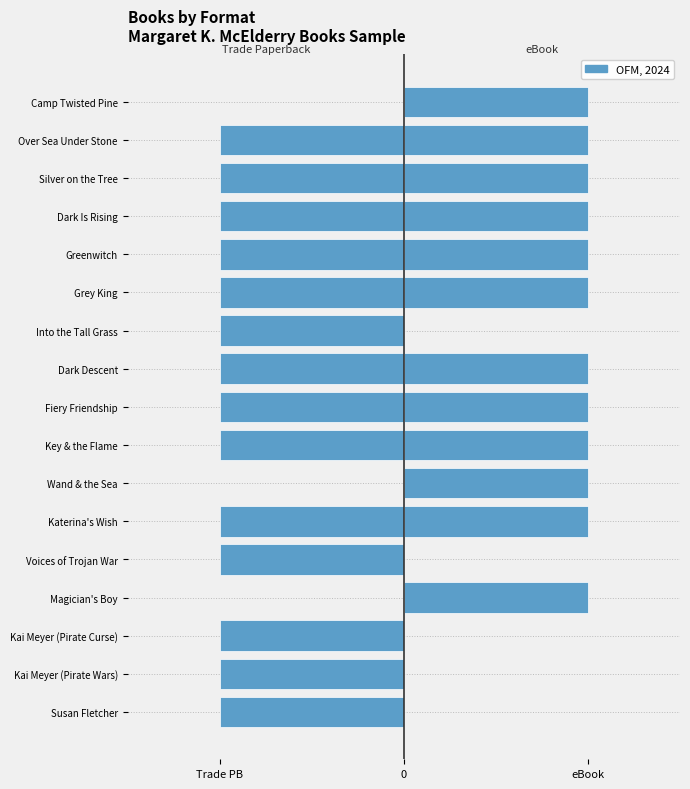

How many groups of bars are there?

17